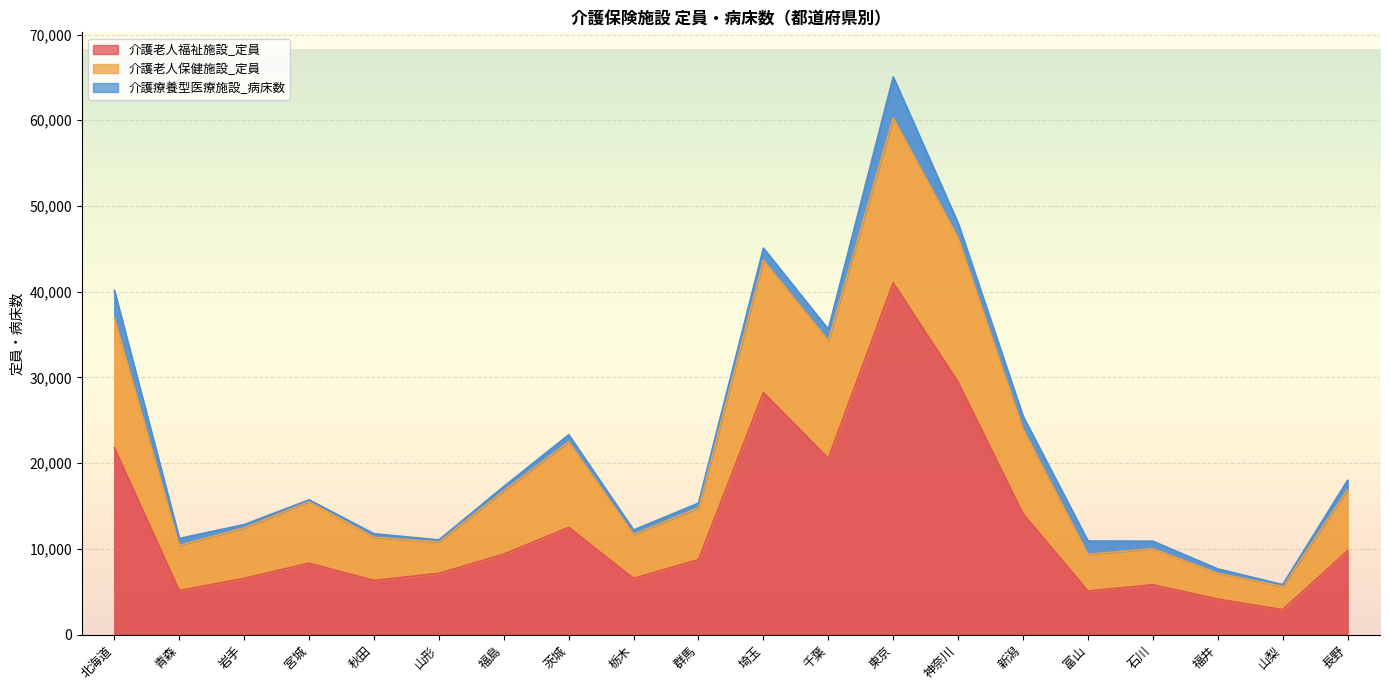

In 介護老人保健施設_定員, how many points are lower than both neighbors (excluding endpoints)?

6